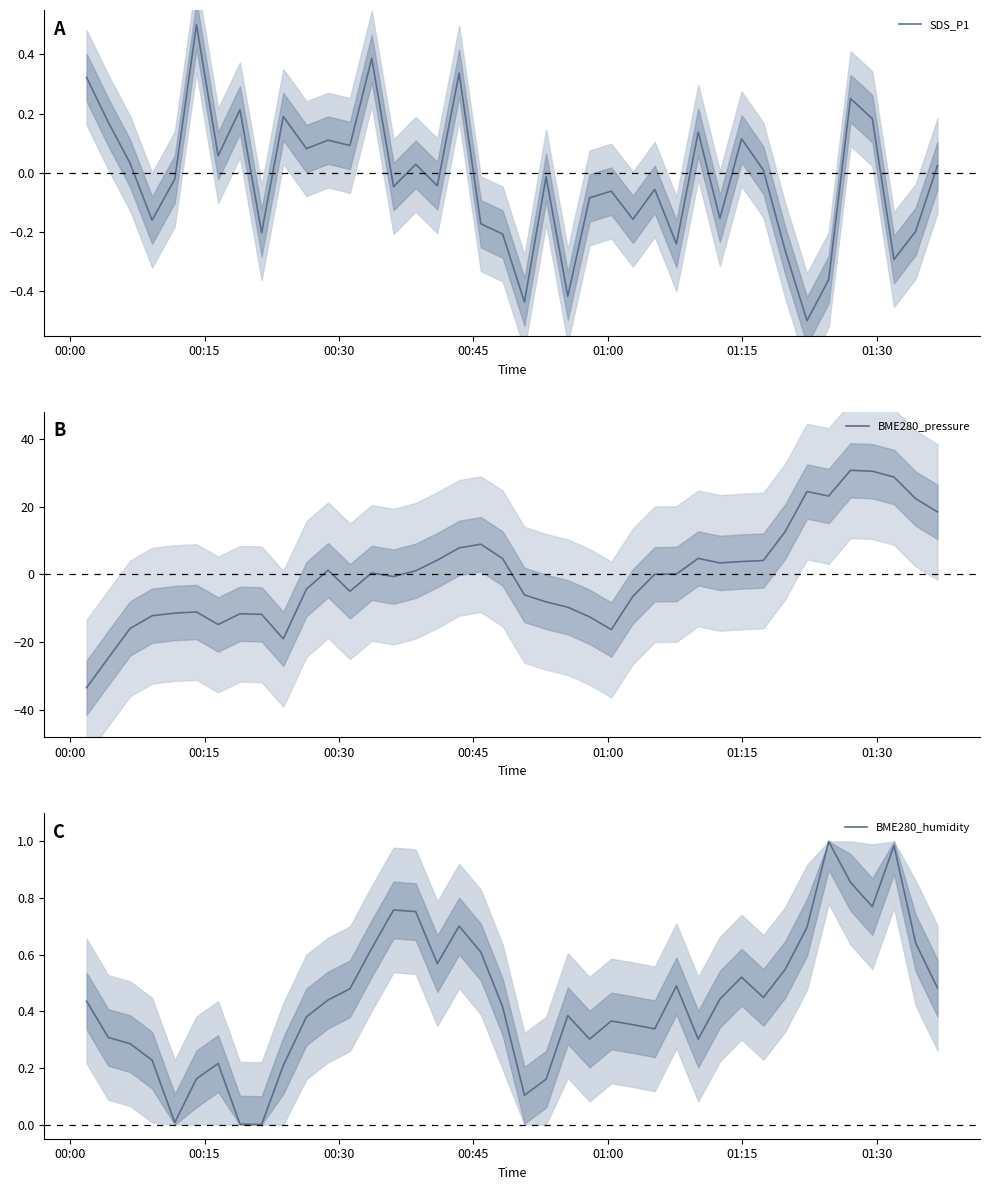

How many intersections are there between SDS_P1 and BME280_humidity?

4